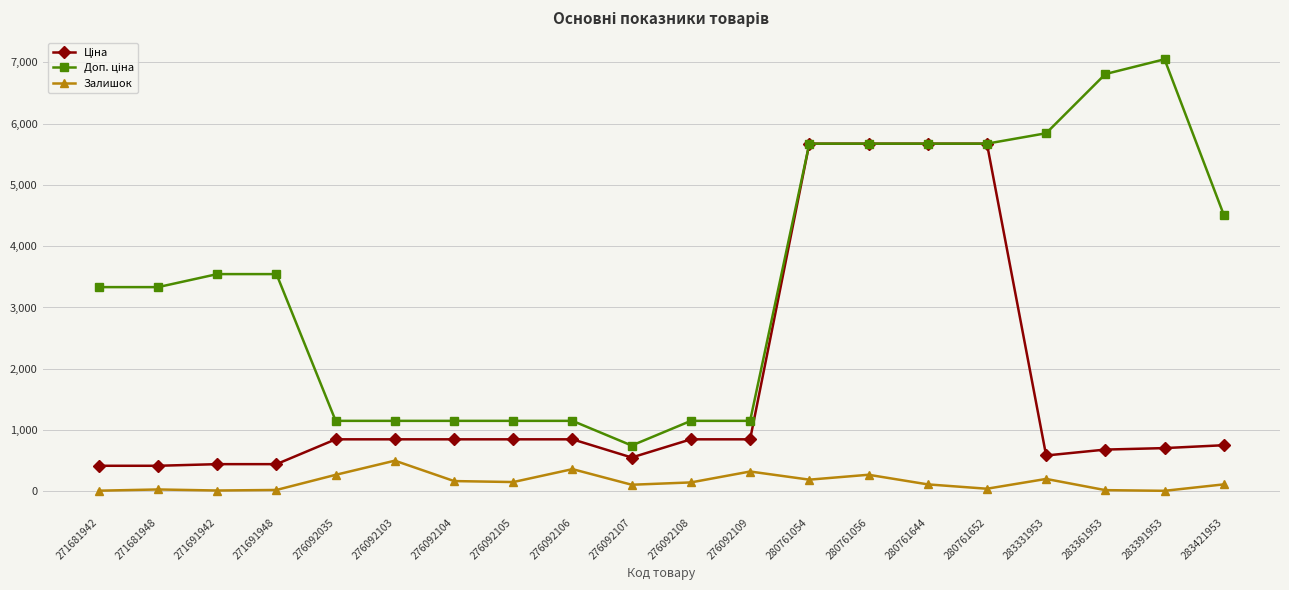

What is the value of the Залишок point at the 17th from the left?

202.0